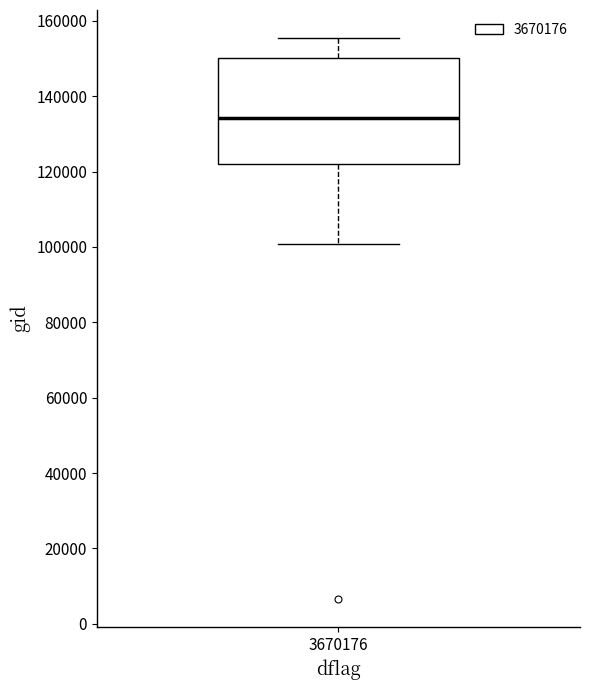

Where does the median line of the box at x = 3670176 sit on the y-axis? The values are not printed on the chart, so give them approximately, as read against the axis.

134000